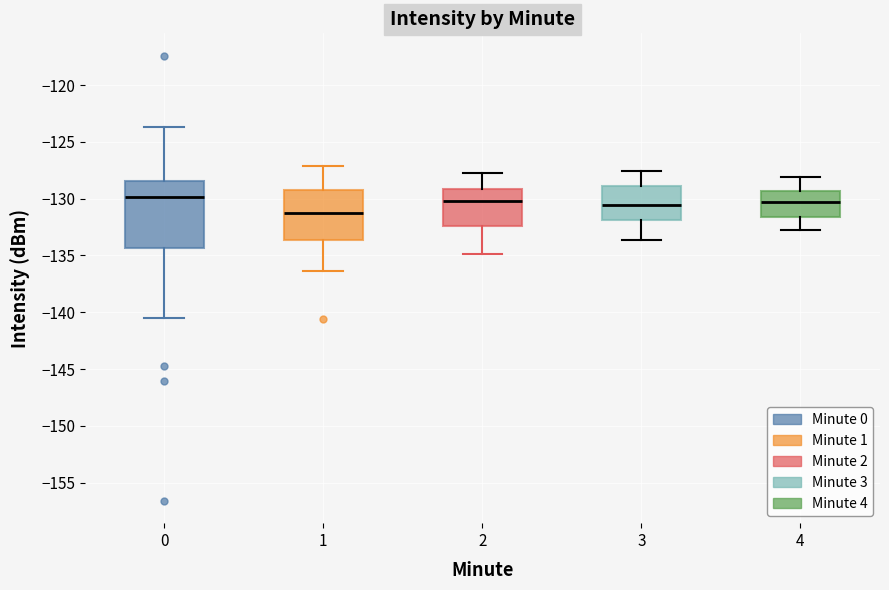

Reading left to right, transcribe this box plot: for each box, give where its median line is, the range the box spans, and where its two whiskers end, as read against the y-axis. The values are not printed on the chart, so give them approximately, as read against the axis.

0: median -130.0, box -134.5 to -128.5, whiskers -140.5 to -123.5
1: median -131.5, box -133.5 to -129.5, whiskers -136.5 to -127.0
2: median -130.0, box -132.5 to -129.0, whiskers -135.0 to -127.5
3: median -130.5, box -132.0 to -129.0, whiskers -133.5 to -127.5
4: median -130.5, box -131.5 to -129.5, whiskers -133.0 to -128.0